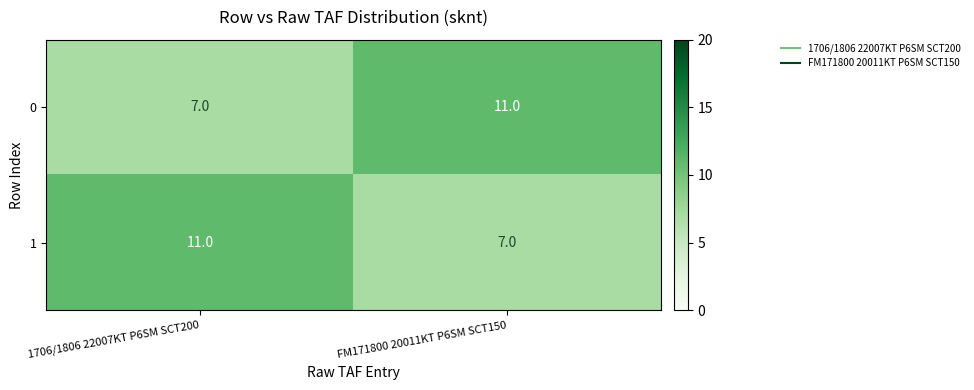

What is the smallest value displayed?

7